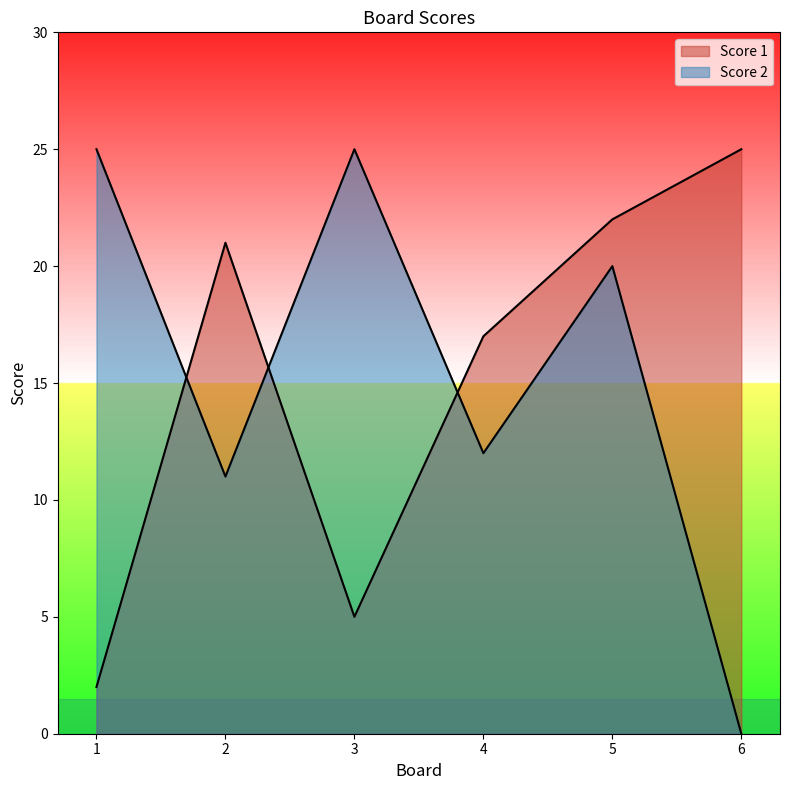

Where is the first local minimum for Score 2?

2